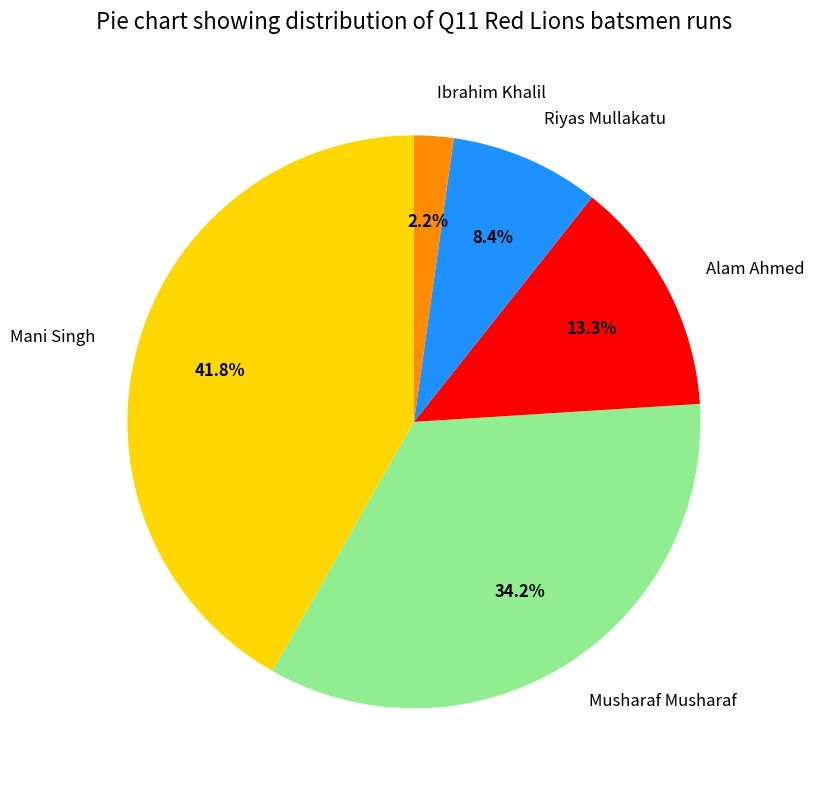

What percentage do Mani Singh and Ibrahim Khalil together represent?

44.0%